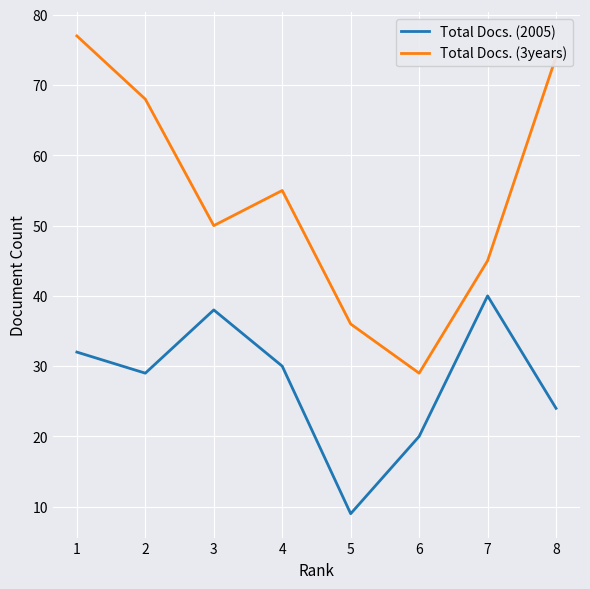

The Total Docs. (2005) series shows 15 at 5. True or false?

False